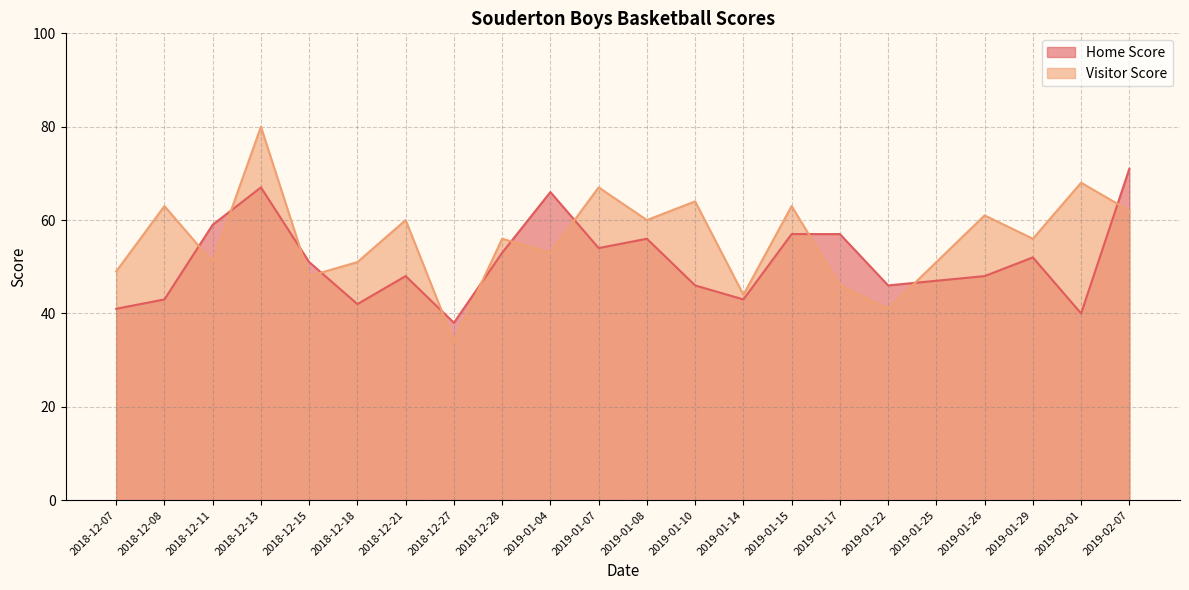

What position from the left is 2019-01-17?

16